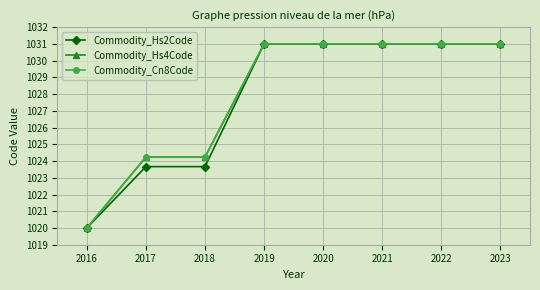

Reading right to left, what are all the values shown in this chart?

Commodity_Hs2Code: 2023=1031.0	2022=1031.0	2021=1031.0	2020=1031.0	2019=1031.0	2018=1023.7	2017=1023.7	2016=1020.0
Commodity_Hs4Code: 2023=1031.0	2022=1031.0	2021=1031.0	2020=1031.0	2019=1031.0	2018=1024.2	2017=1024.2	2016=1020.0
Commodity_Cn8Code: 2023=1031.0	2022=1031.0	2021=1031.0	2020=1031.0	2019=1031.0	2018=1024.2	2017=1024.2	2016=1020.0